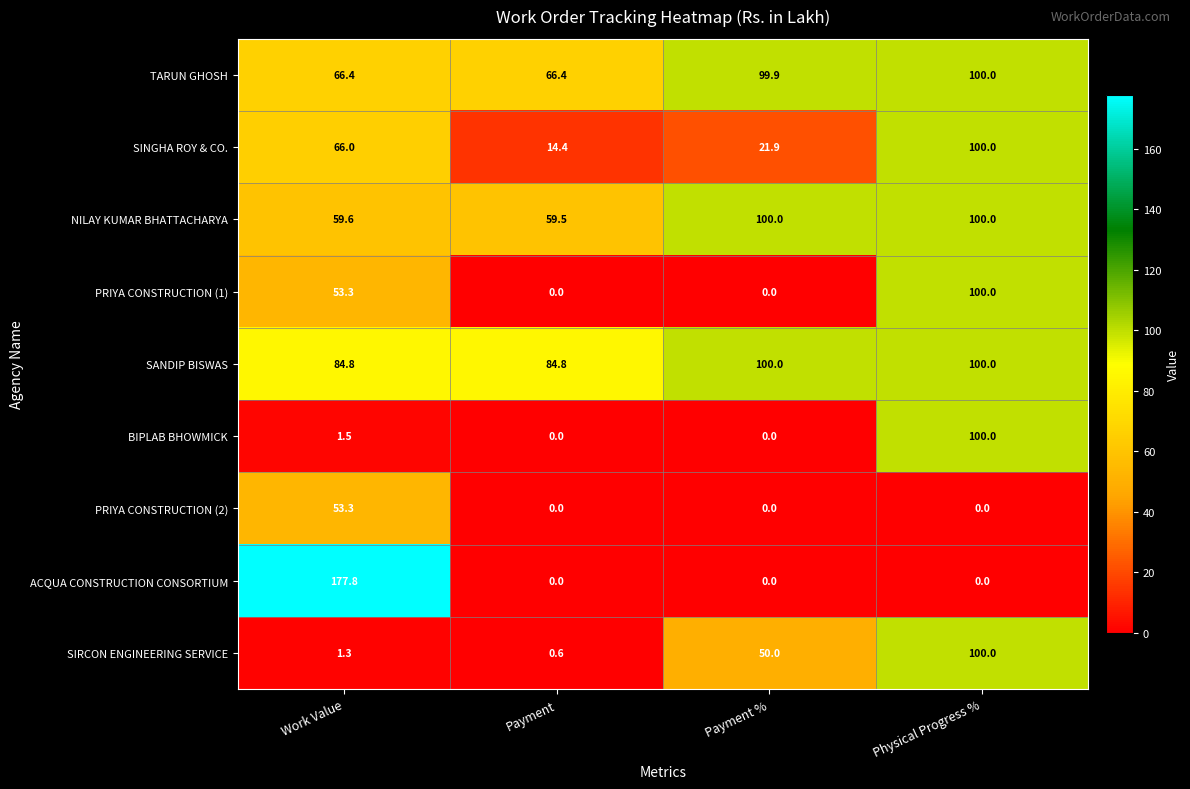

What is the difference between the second highest and second lowest values in the SANDIP BISWAS series?

15.2